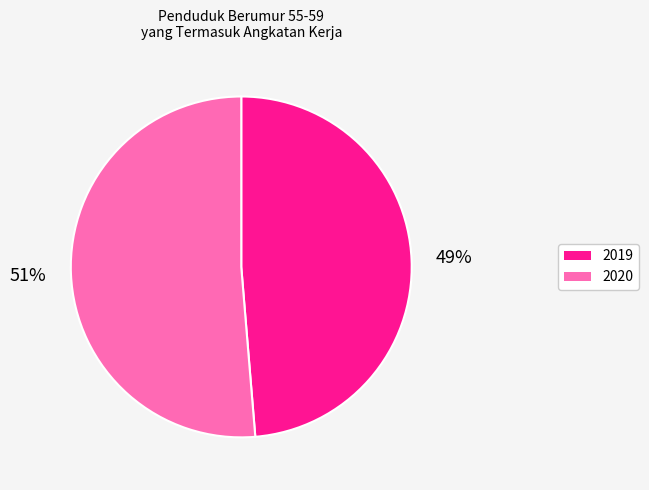

To the nearest percent, what is the combined percentage of 2020 and 2019?

100%